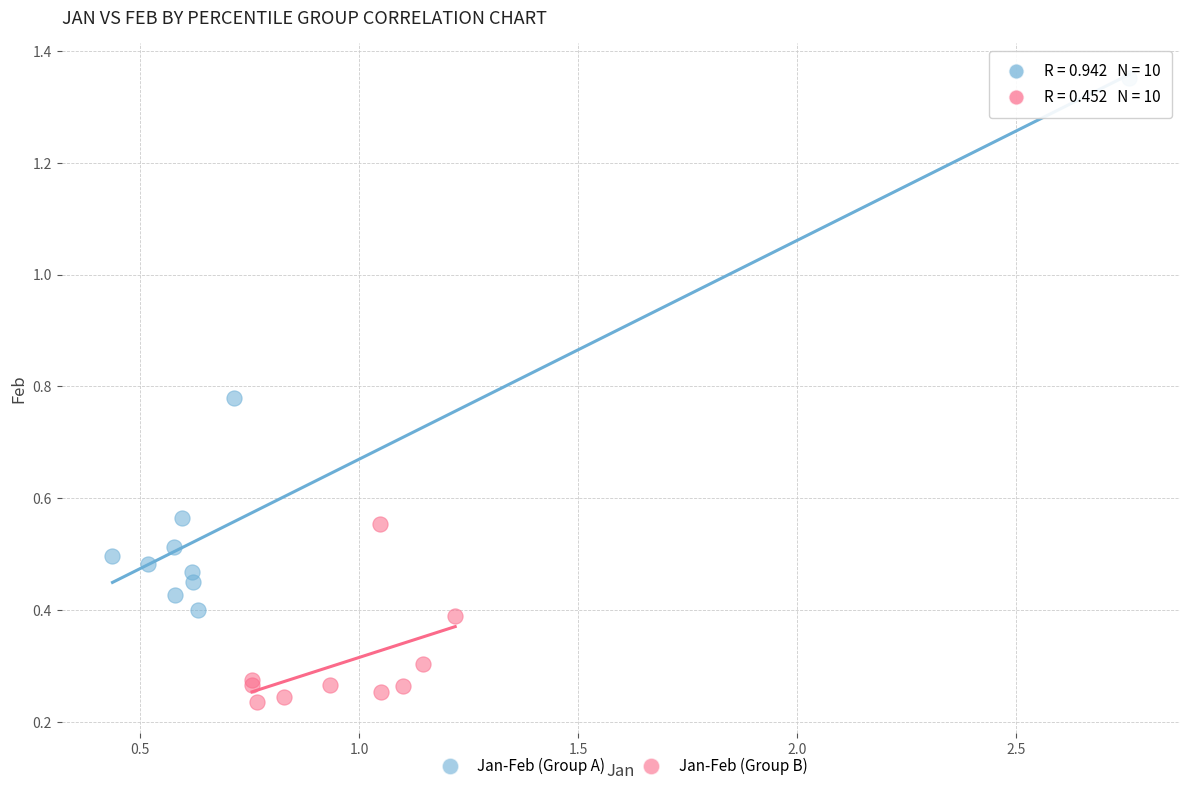

Which series reaches the maximum Y coordinate?

Jan-Feb (Group A)